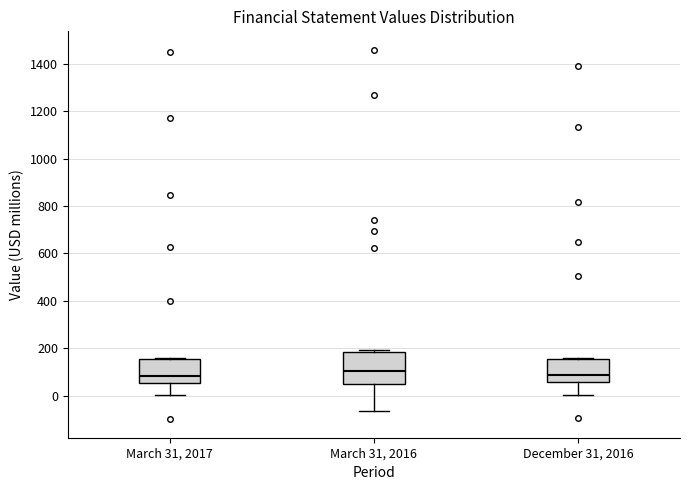

Comparing the boxes themselves (not the whiskers), which one is the tallest?

March 31, 2016